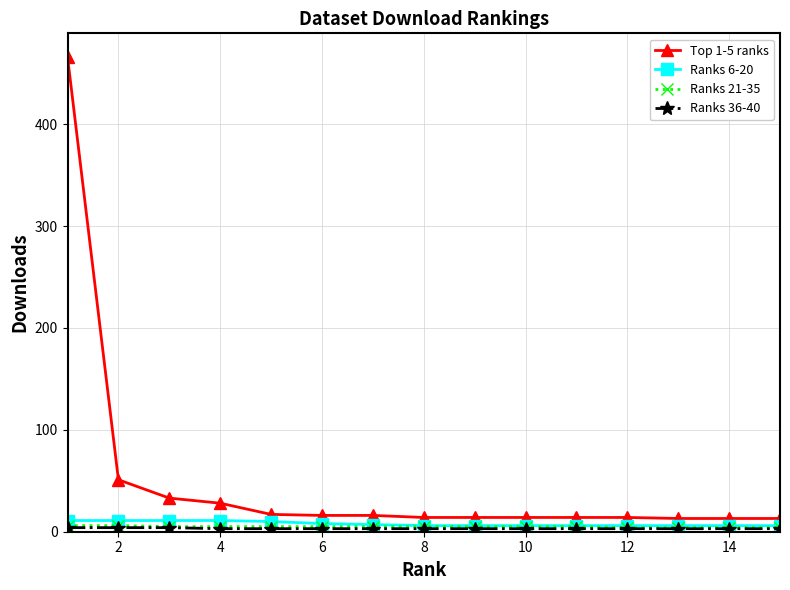

Which series has the largest total across all categories?

Top 1-5 ranks